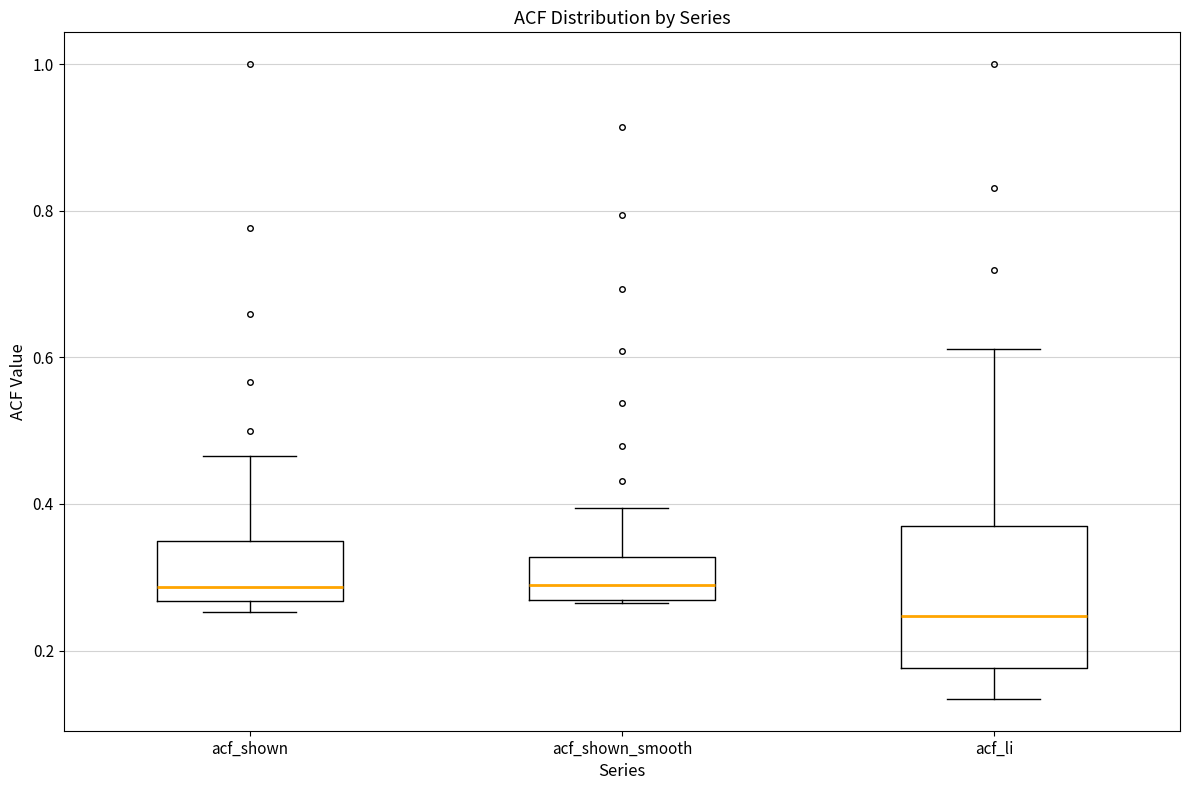

Reading left to right, transcribe this box plot: for each box, give where its median line is, the range the box spans, and where its two whiskers end, as read against the y-axis. The values are not printed on the chart, so give them approximately, as read against the axis.

acf_shown: median 0.28, box 0.26 to 0.34, whiskers 0.26 (just below the box's lower edge) to 0.46
acf_shown_smooth: median 0.28, box 0.26 to 0.32, whiskers 0.26 to 0.40
acf_li: median 0.24, box 0.18 to 0.38, whiskers 0.14 to 0.62